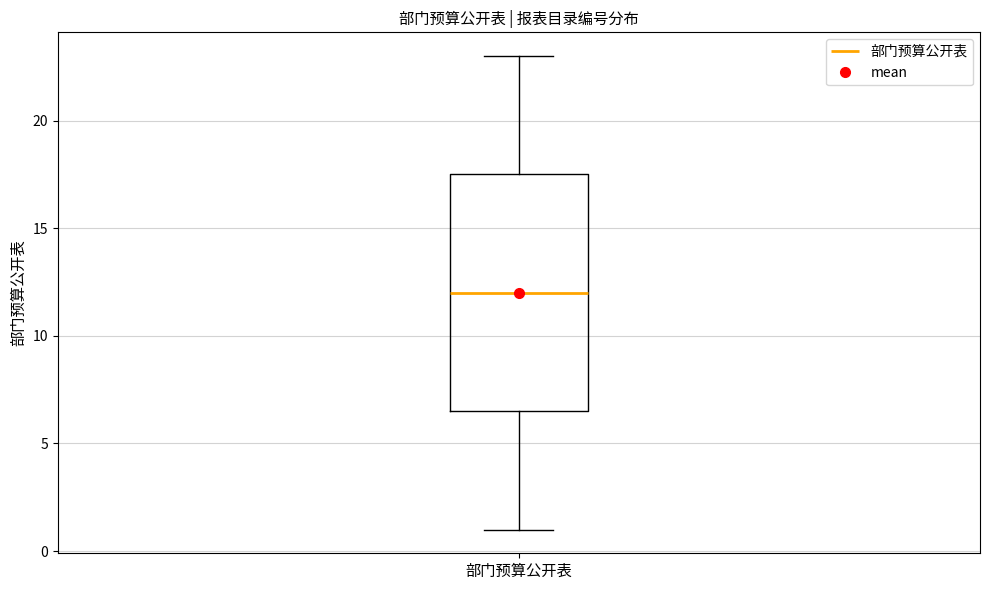

Transcribe this box plot: give where the median line is, the range the box spans, and where the two whiskers end, as read against the y-axis. The values are not printed on the chart, so give them approximately, as read against the axis.

median 12.0, box 6.5 to 17.5, whiskers 1.0 to 23.0